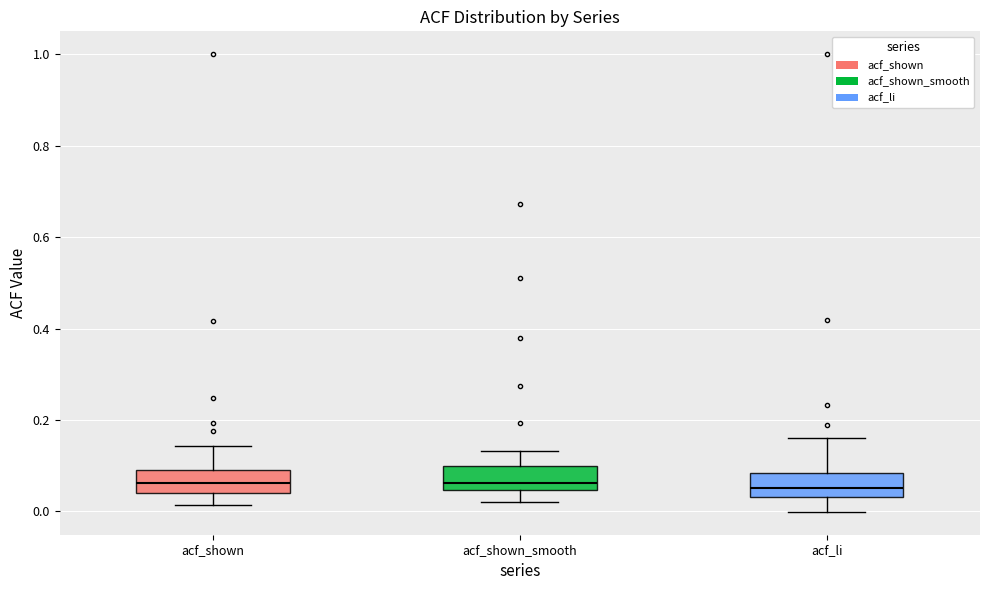

Reading left to right, transcribe this box plot: for each box, give where its median line is, the range the box spans, and where its two whiskers end, as read against the y-axis. The values are not printed on the chart, so give them approximately, as read against the axis.

acf_shown: median 0.06, box 0.04 to 0.10, whiskers 0.02 to 0.14
acf_shown_smooth: median 0.06, box 0.04 to 0.10, whiskers 0.02 to 0.14
acf_li: median 0.06, box 0.04 to 0.08, whiskers 0.00 to 0.16